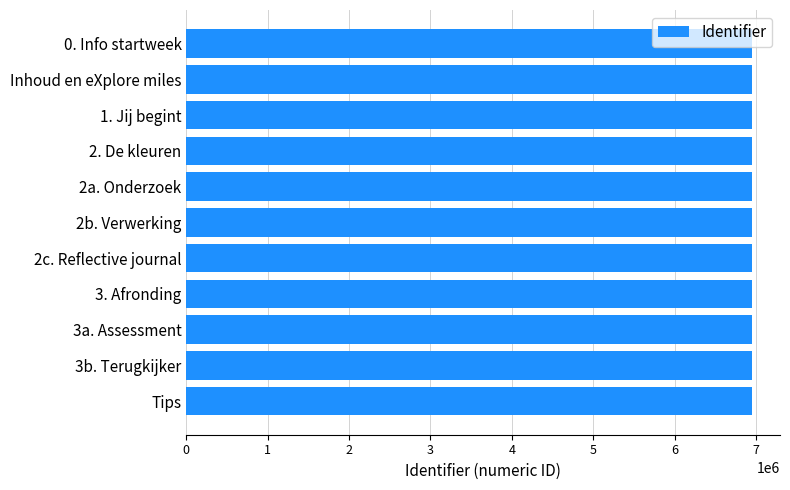

What is the difference between the maximum and minimum values?

20